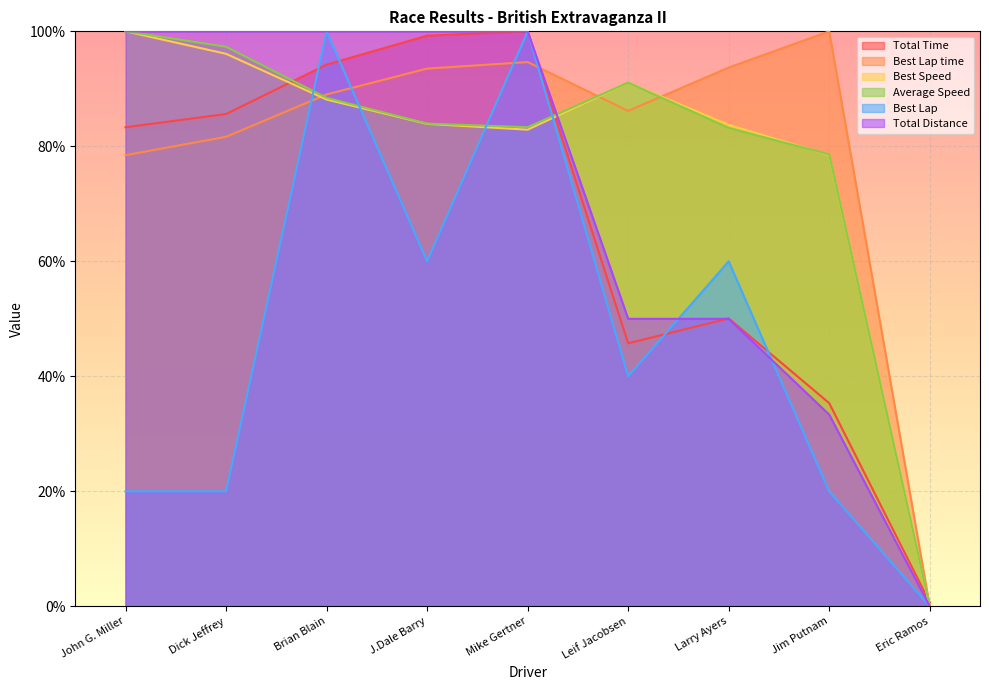

Which series has the widest spread of values?

Best Lap time